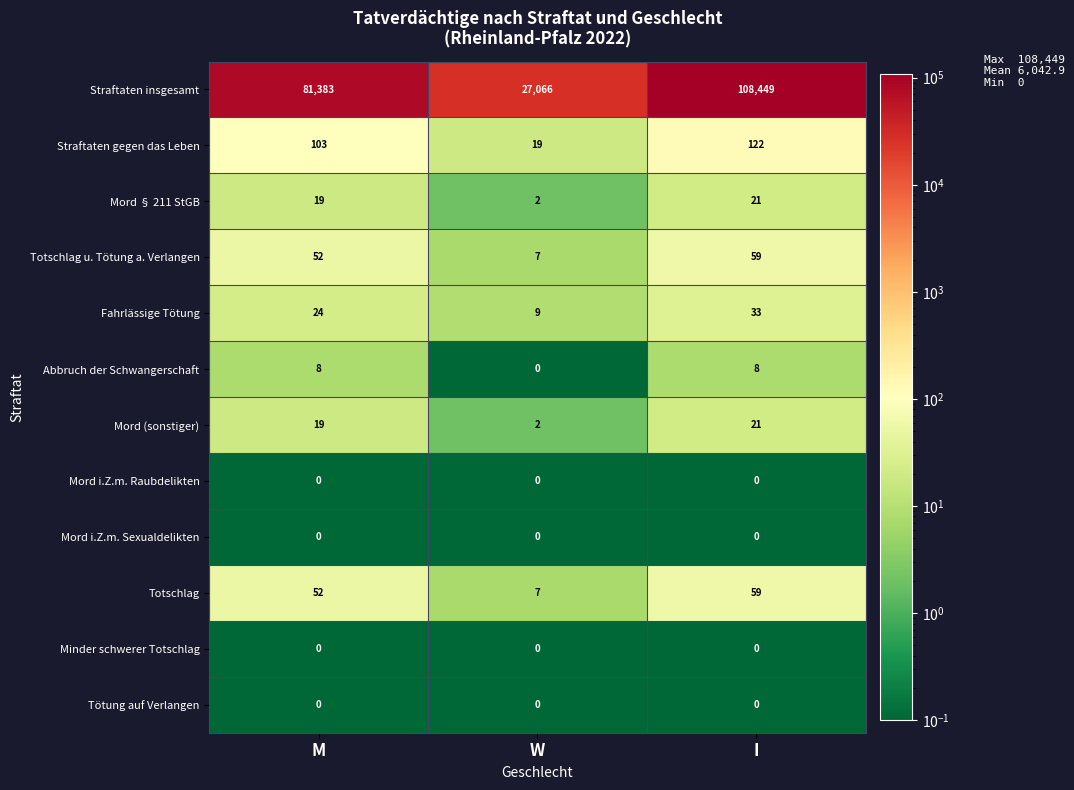

Which series has the largest total across all categories?

Straftaten insgesamt